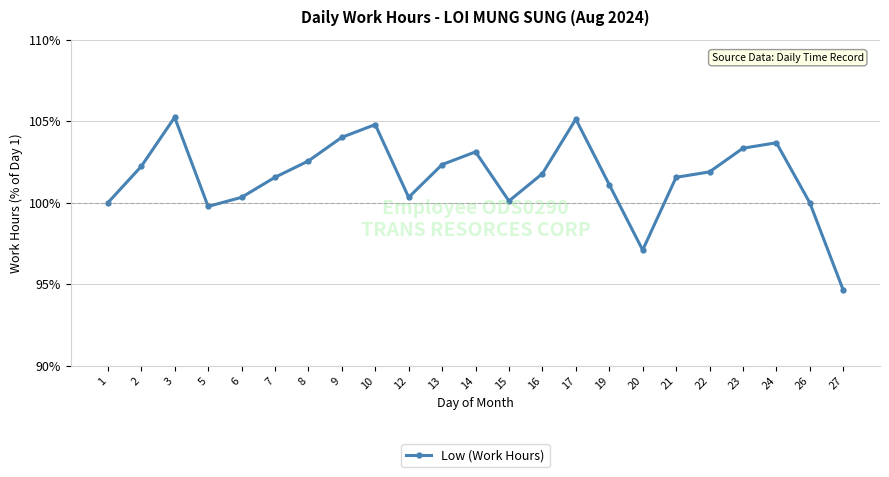

Count the number of data series in this chart.

1